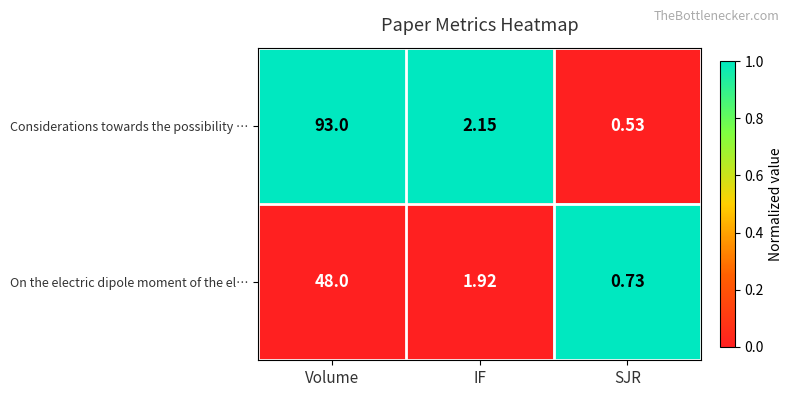

Is the value of Considerations towards the possibility … at Volume greater than the value of On the electric dipole moment of the el… at Volume?

Yes